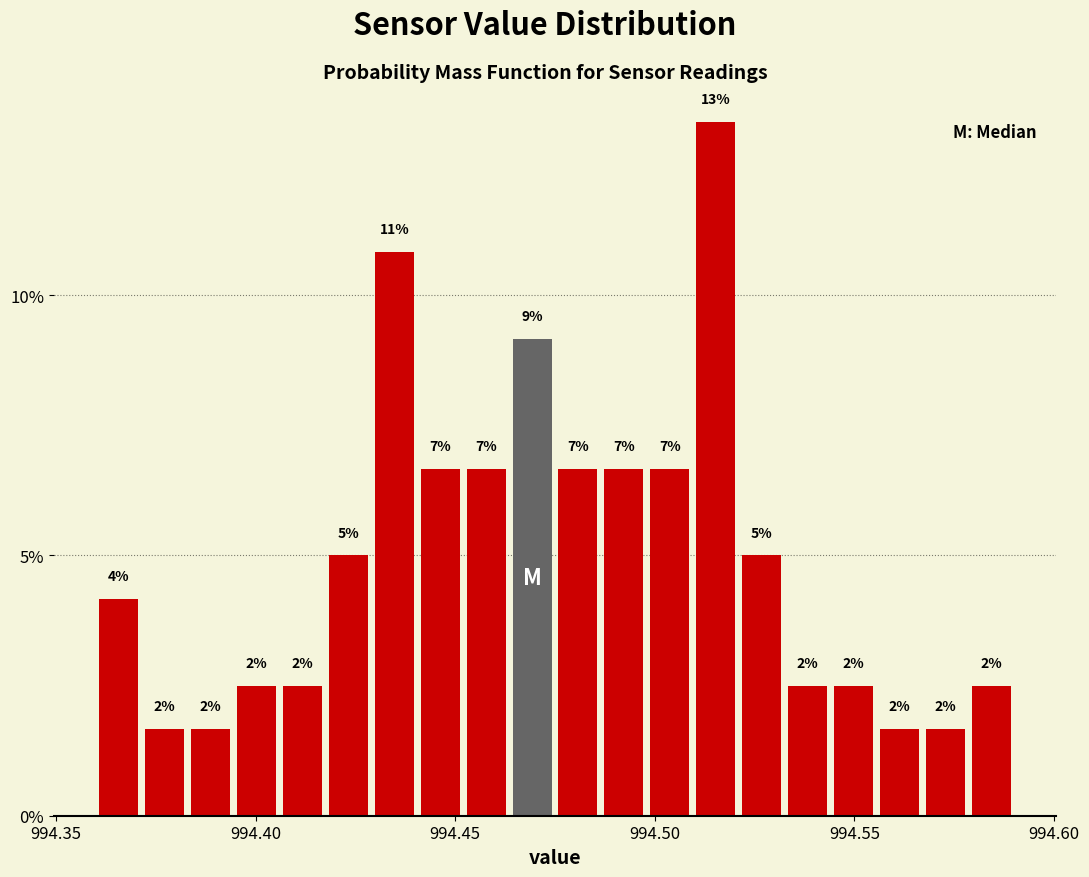

Around what value on the x-axis is the tallest bar? Give the approximate position of its centre, as read against the axis.

994.515